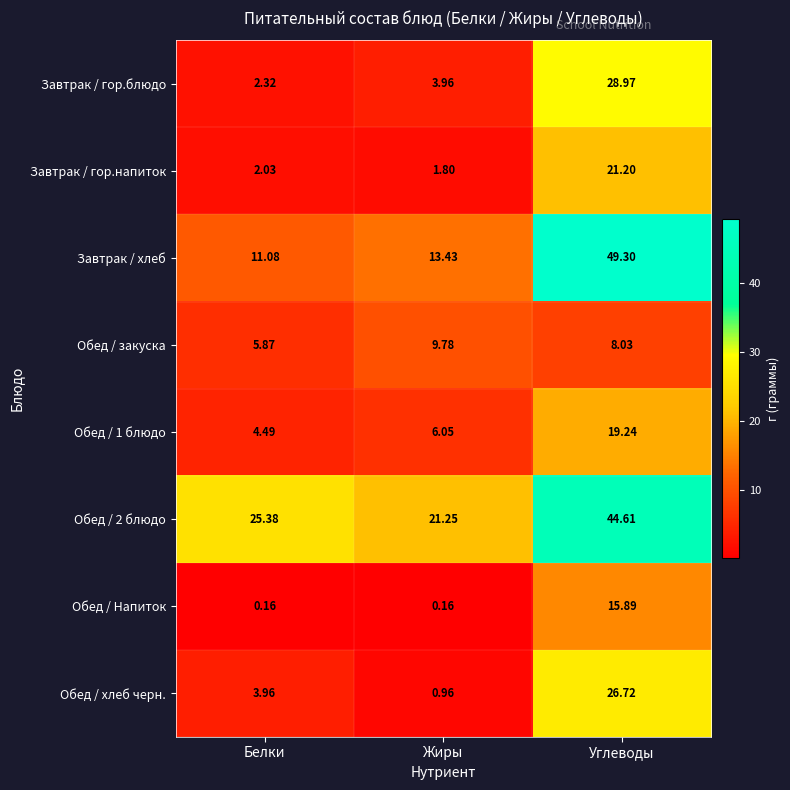

At which label is Обед / хлеб черн. closest to 13?

Белки